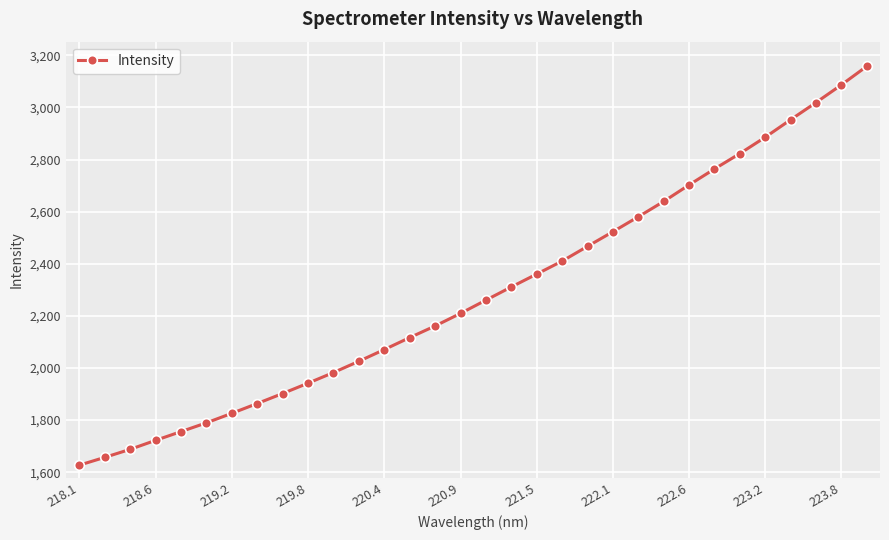

True or false: there are more than 2 points higher than both neighbors.

False